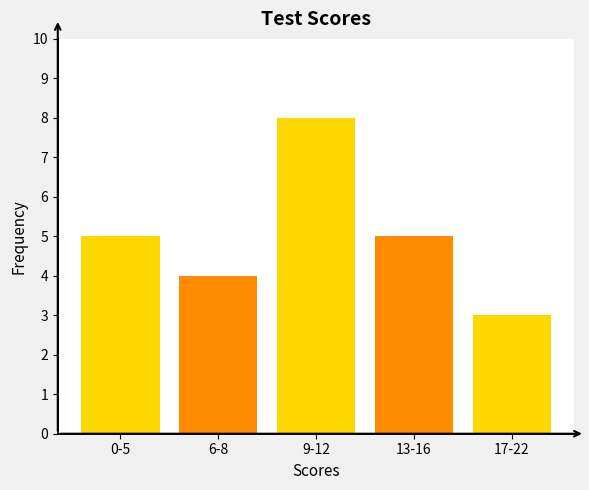

Reading left to right, list all the values displayed in this chart.

0-5=5	6-8=4	9-12=8	13-16=5	17-22=3